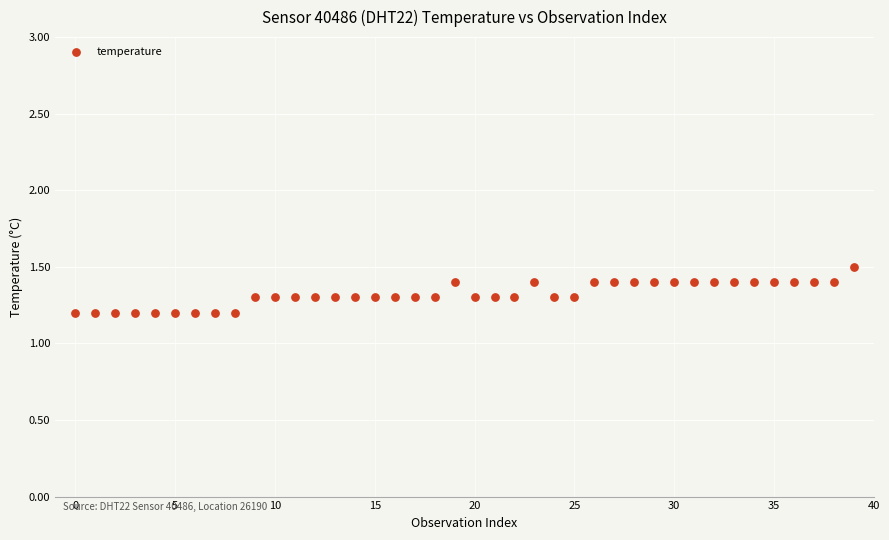

What is the range of Y values (max minus min)?

0.3